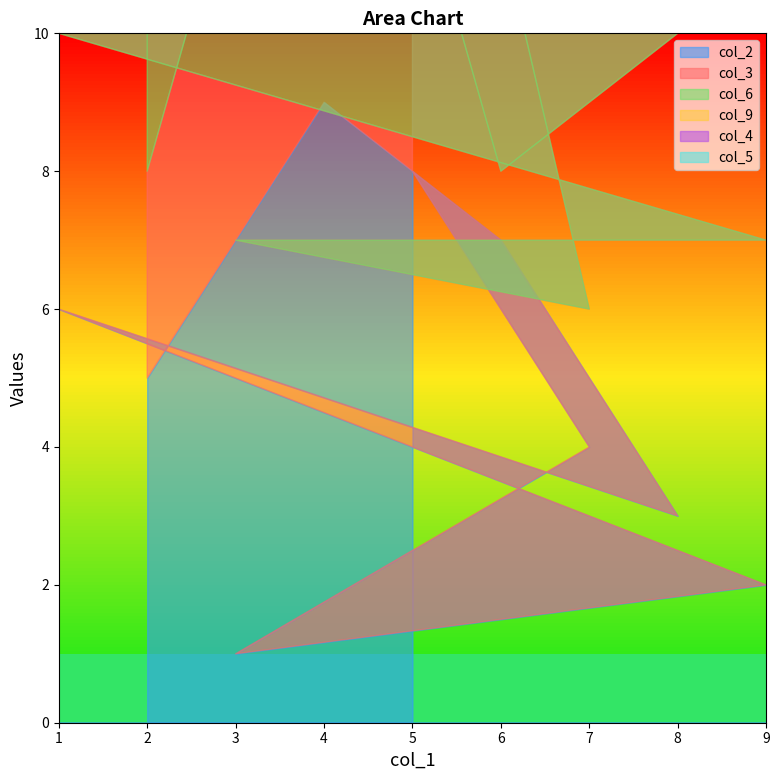

Which has a higher value, 1 or 5?

5